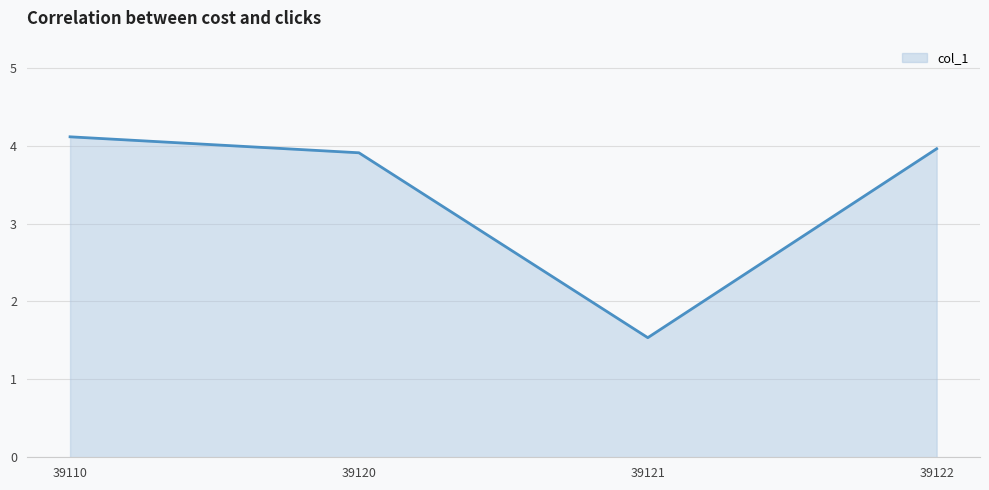

Approximately how many times larger is the value at 39122 compared to 39110?

1.0